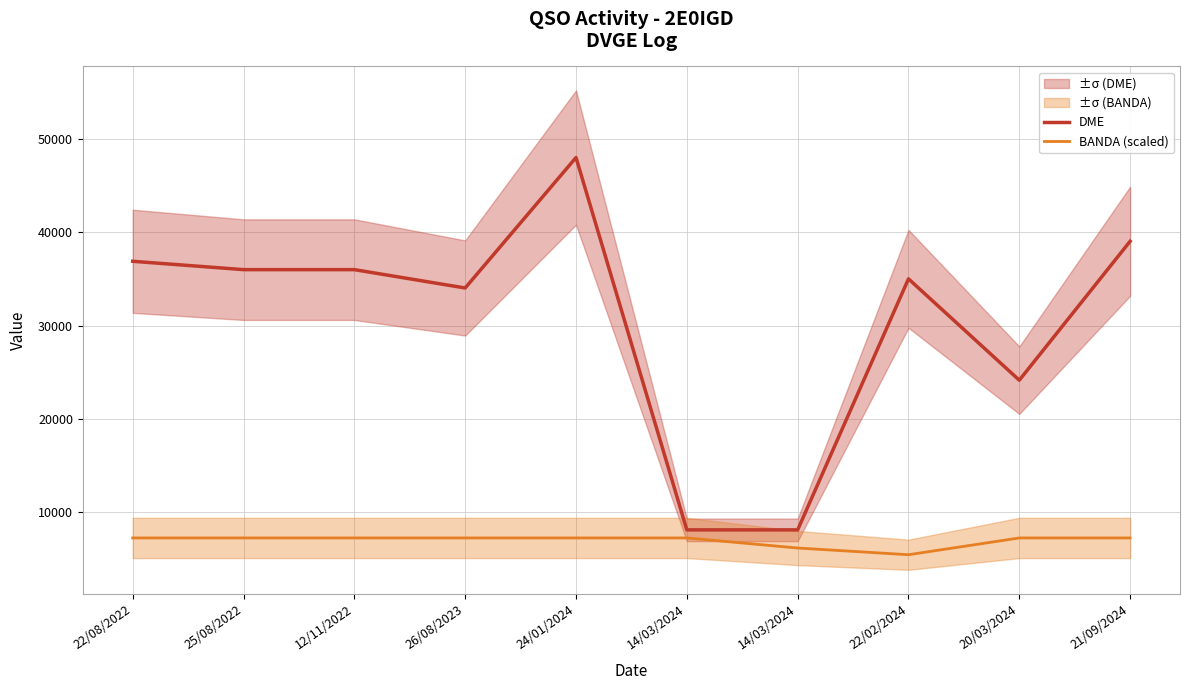

At which category does the chart reach its peak across all series?

24/01/2024